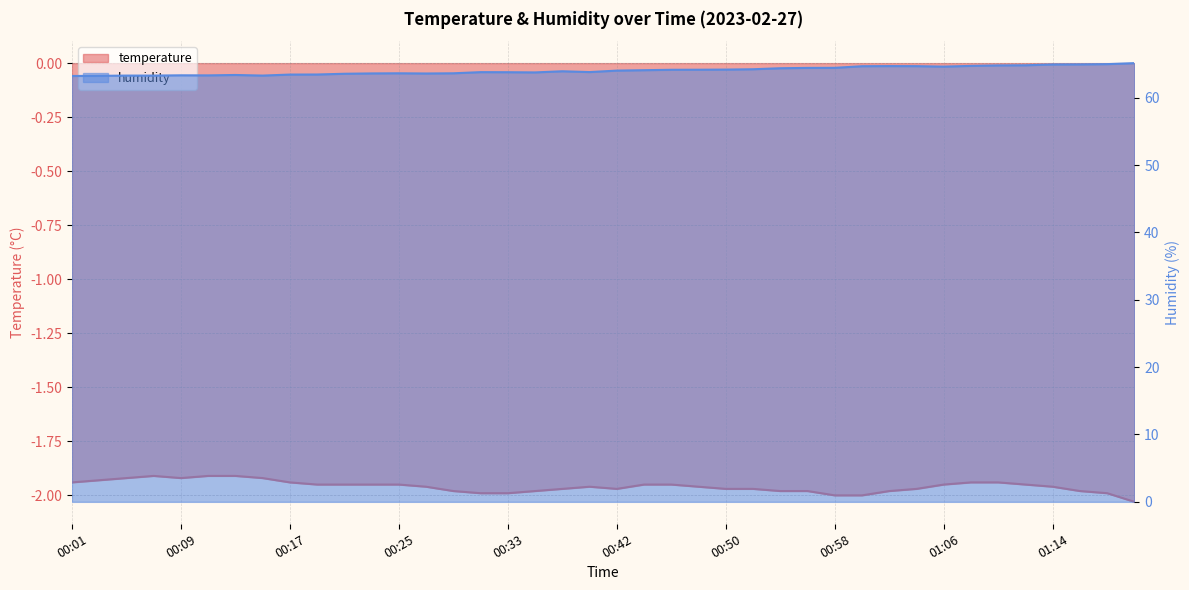

How many lines are shown in the chart?

2